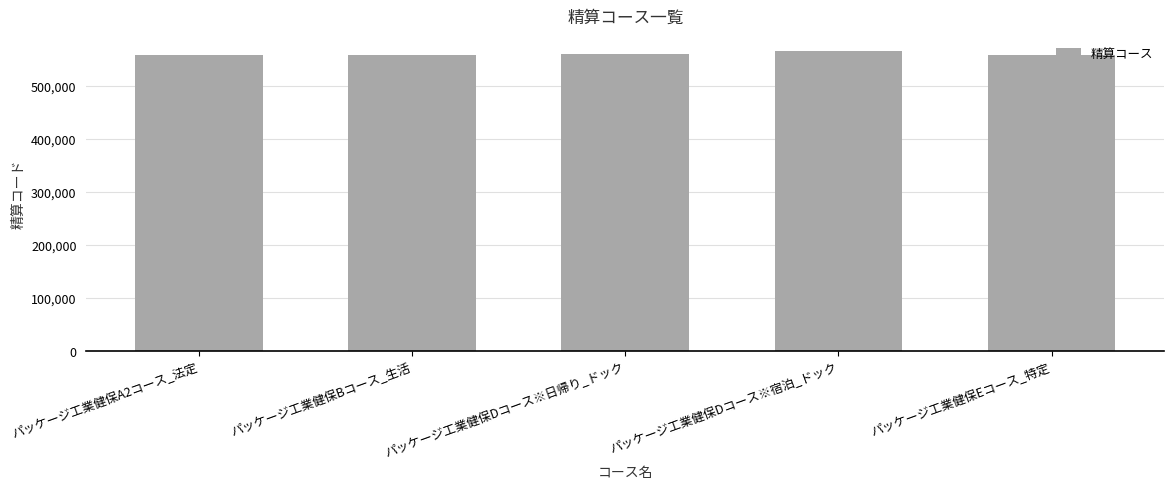

The value at パッケージ工業健保A2コース_法定 is 990038. True or false?

False